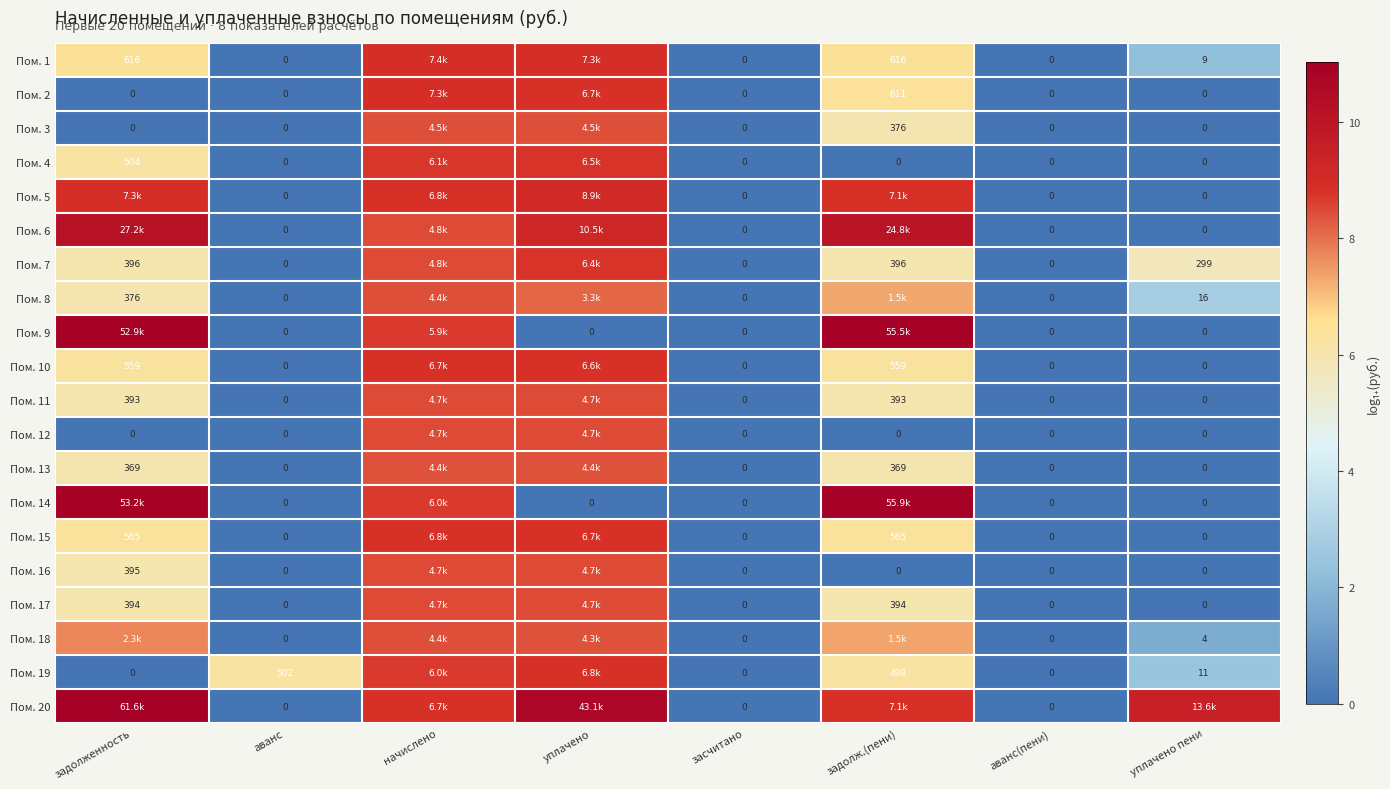

Is the value of Пом. 5 at засчитано greater than the value of Пом. 13 at задолж.(пени)?

No